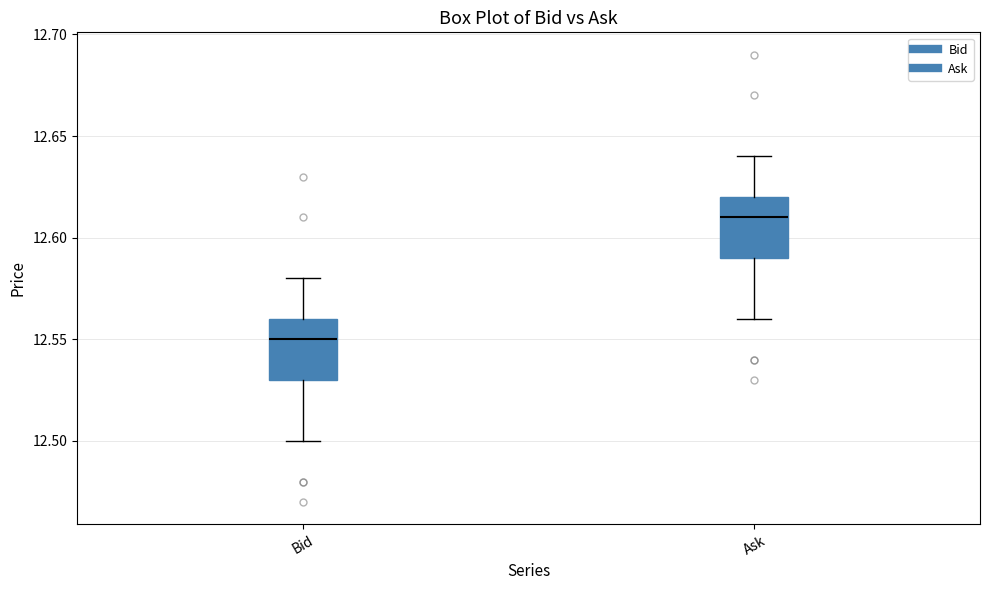

Where does the upper whisker of the box for Bid end on the y-axis? The values are not printed on the chart, so give them approximately, as read against the axis.

12.58